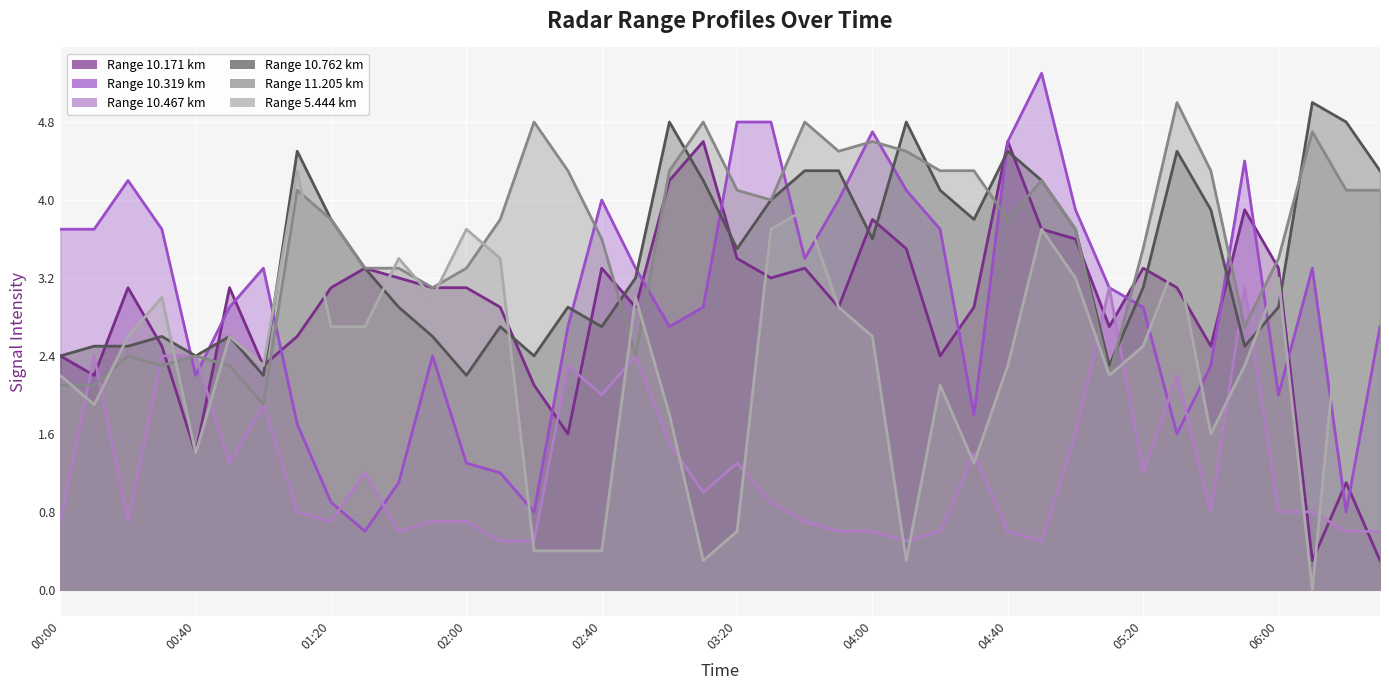

Which series ends up on top after the final intersection of 10.171 and 10.319?

10.319